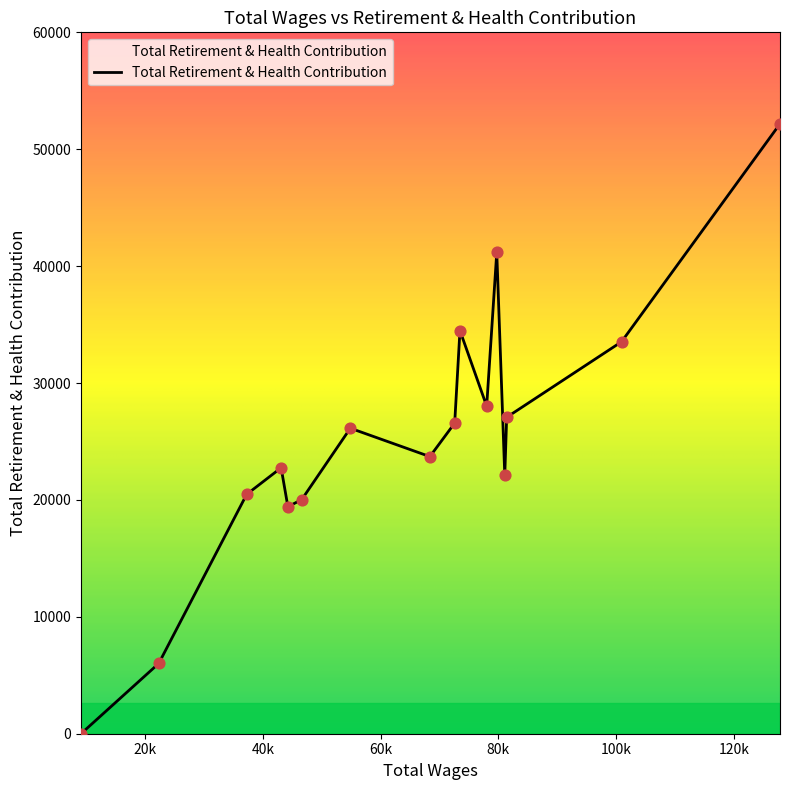

What is the greatest value displayed?

52177